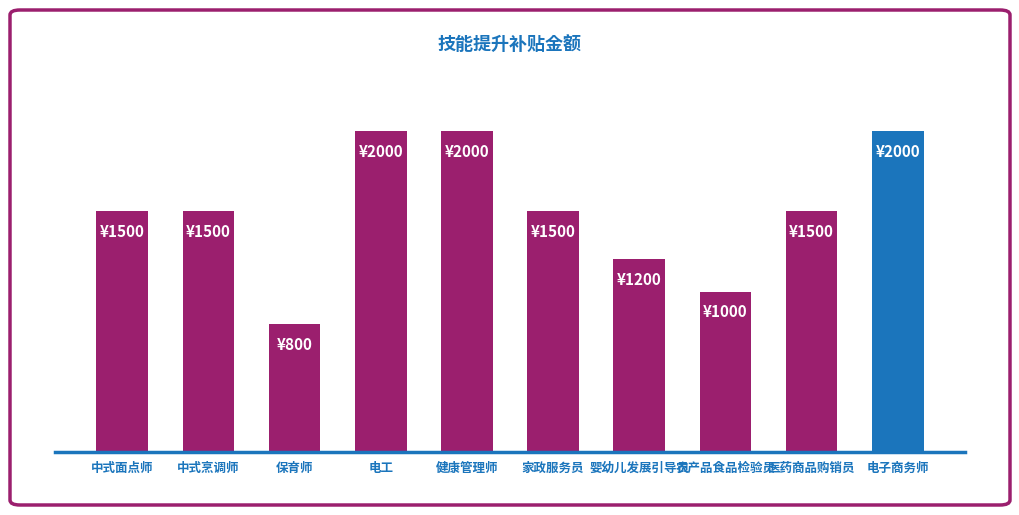

Are the bars horizontal?

No